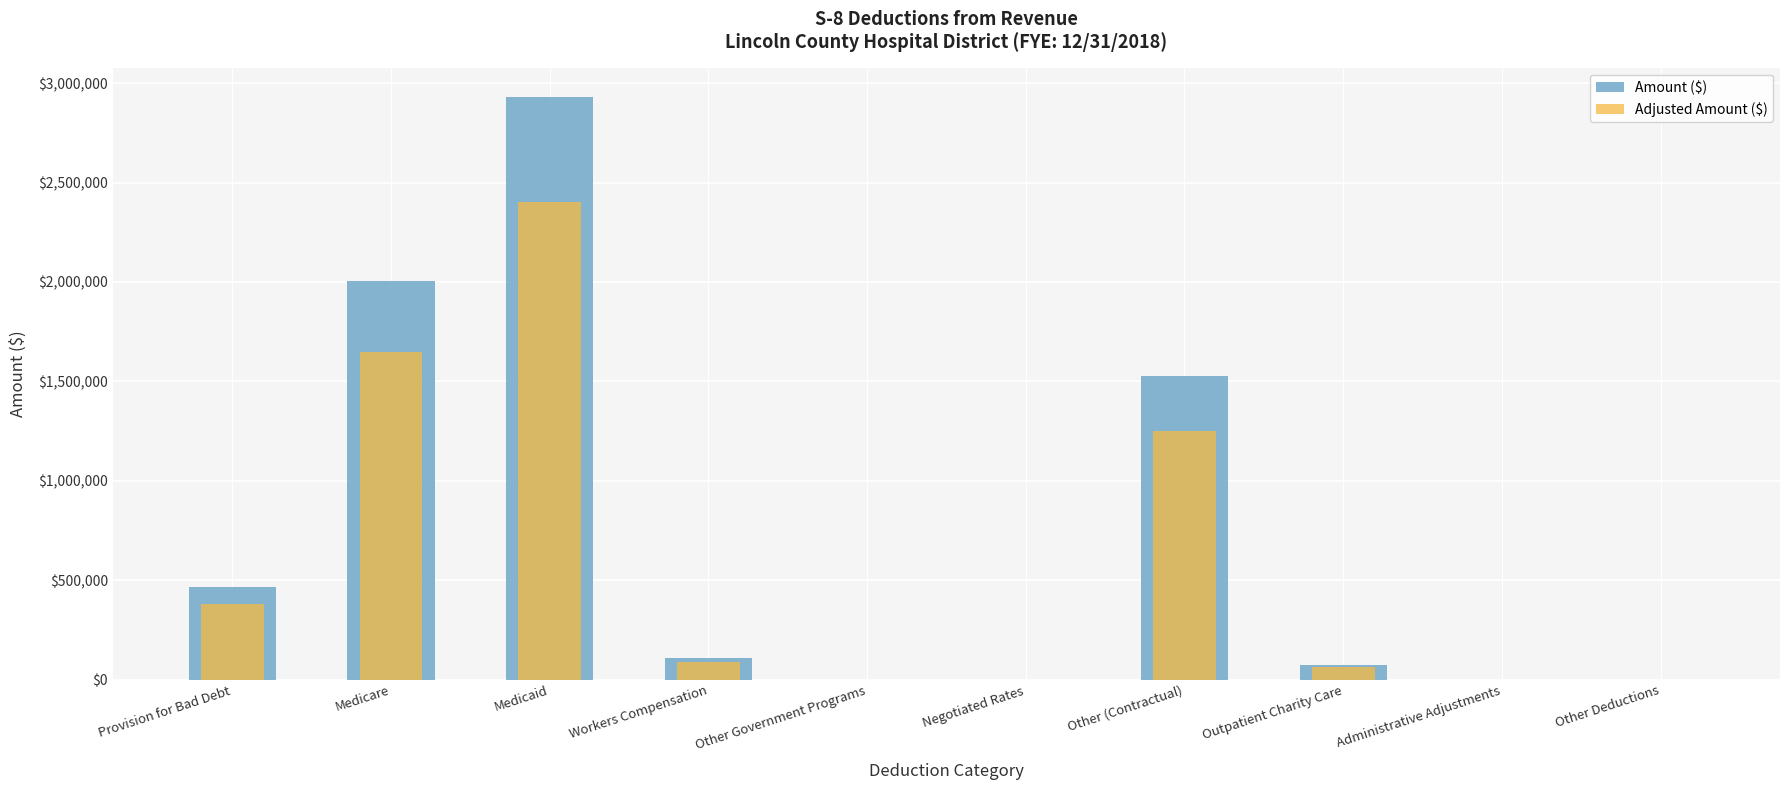

Does the chart contain any negative values?

No